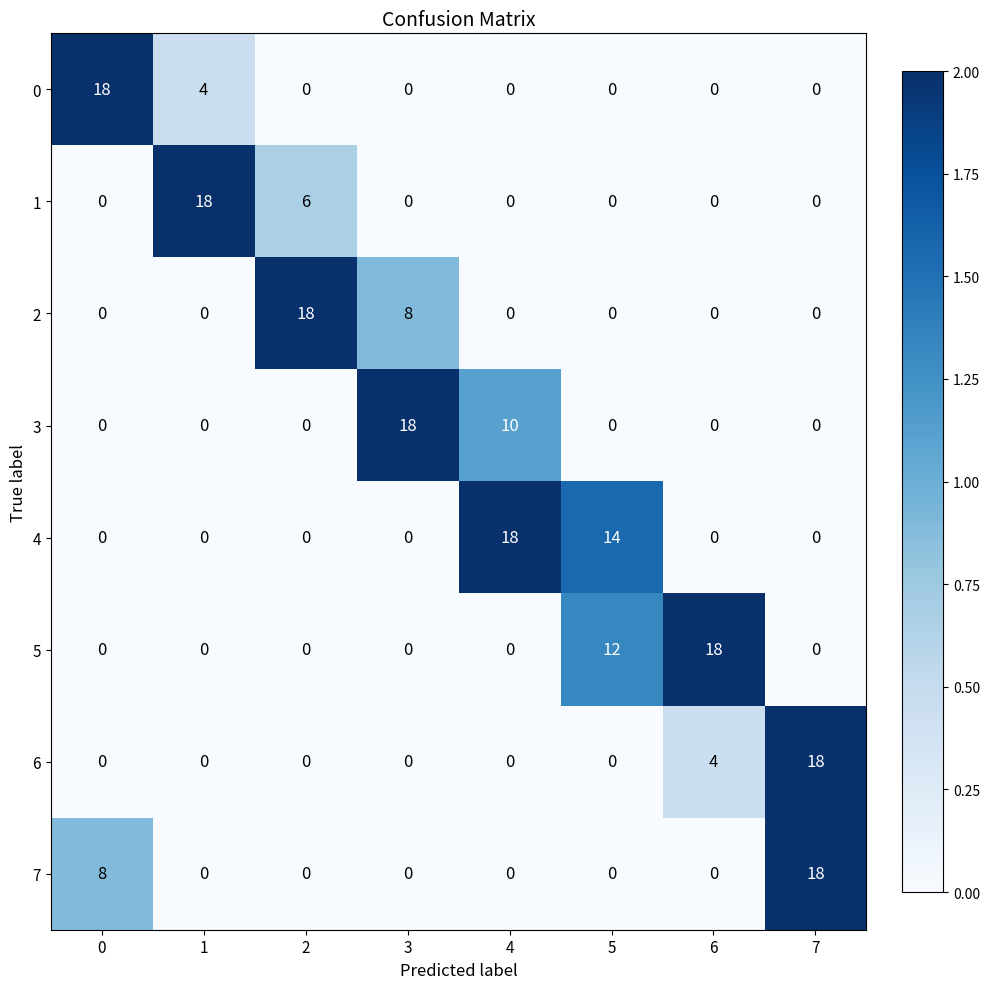

True or false: 4 has a value of 8 at 1.

False